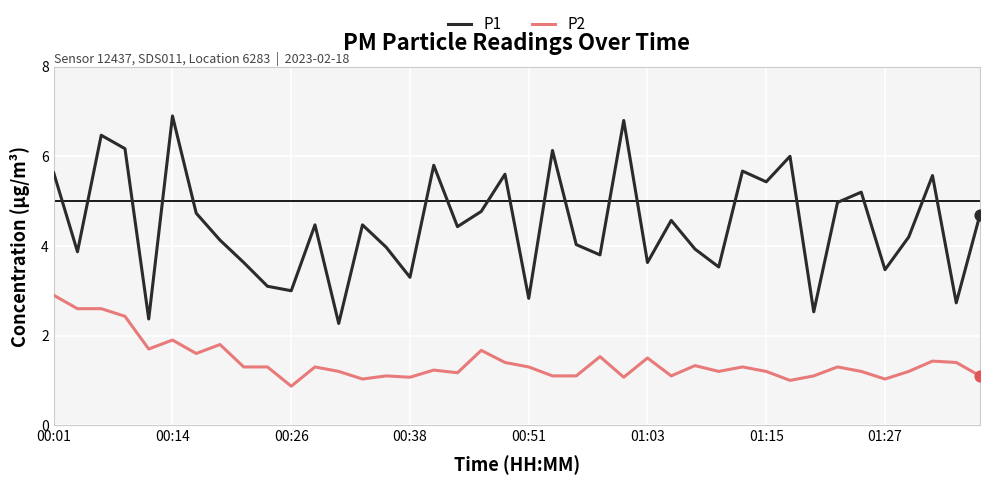

What is the greatest value displayed?

6.9